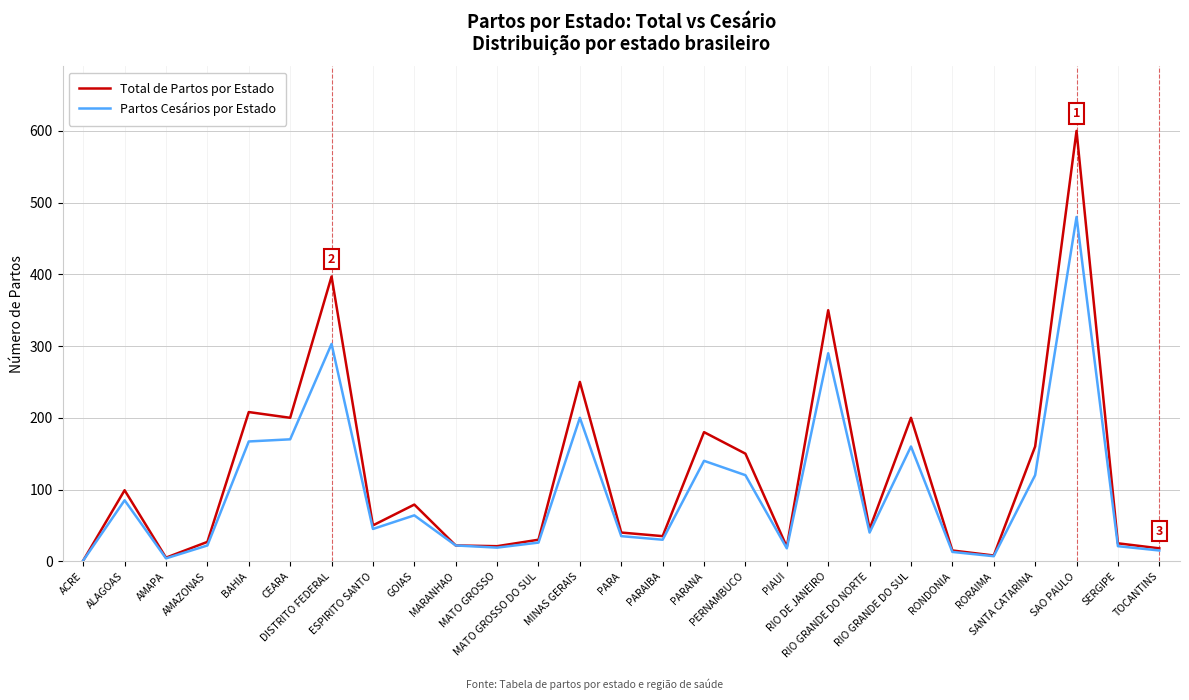

How many values in the Total de Partos por Estado series are below 45?

13